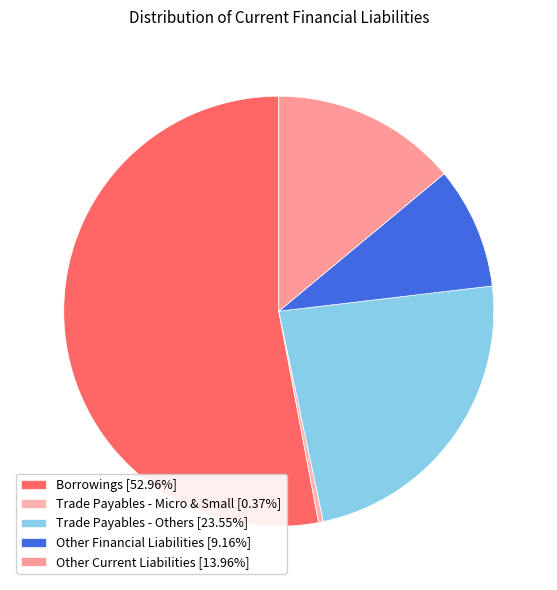

How many segments does this pie chart have?

5